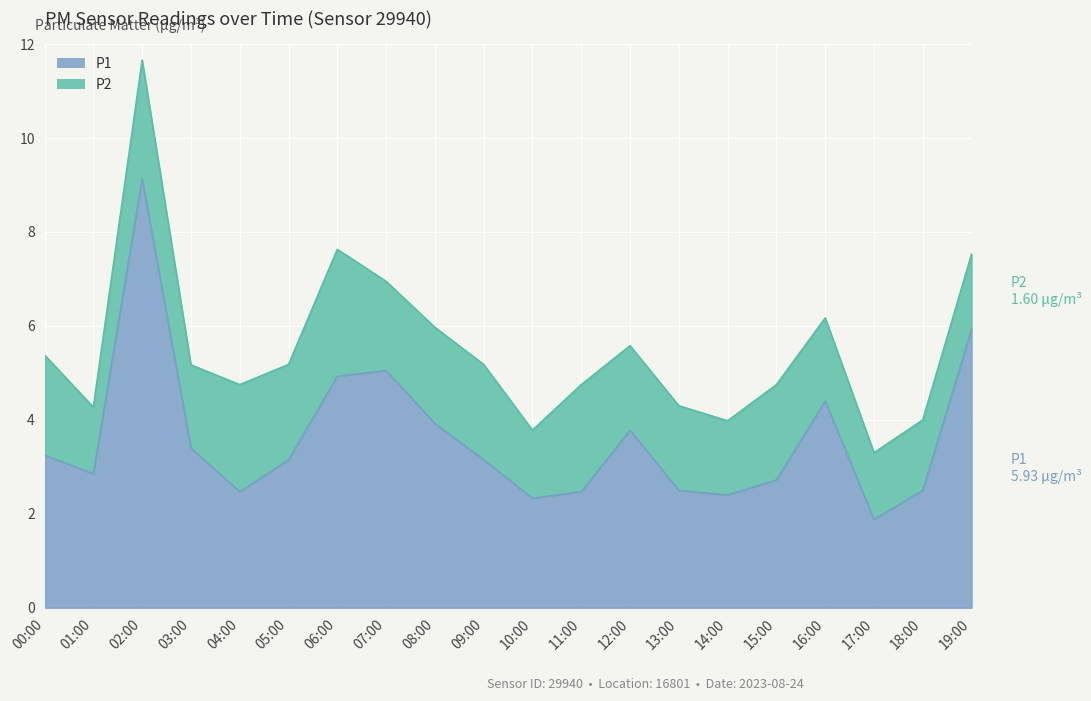

How many points are higher than both their immediate neighbors (excluding endpoints)?

4